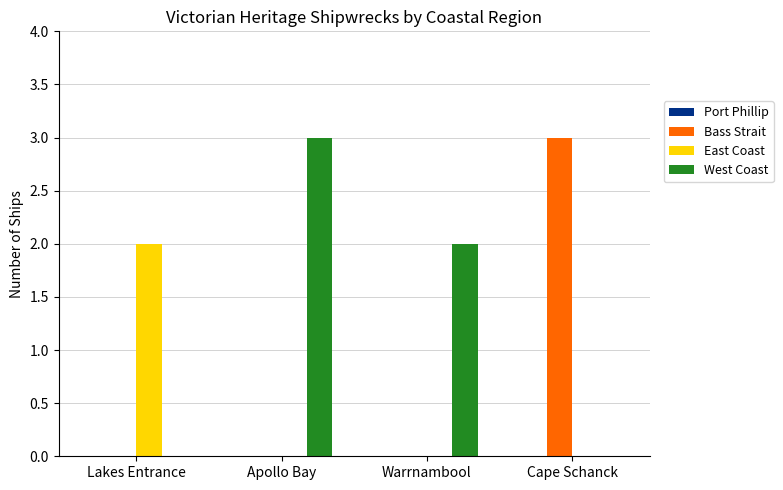

What is the greatest value displayed?

3